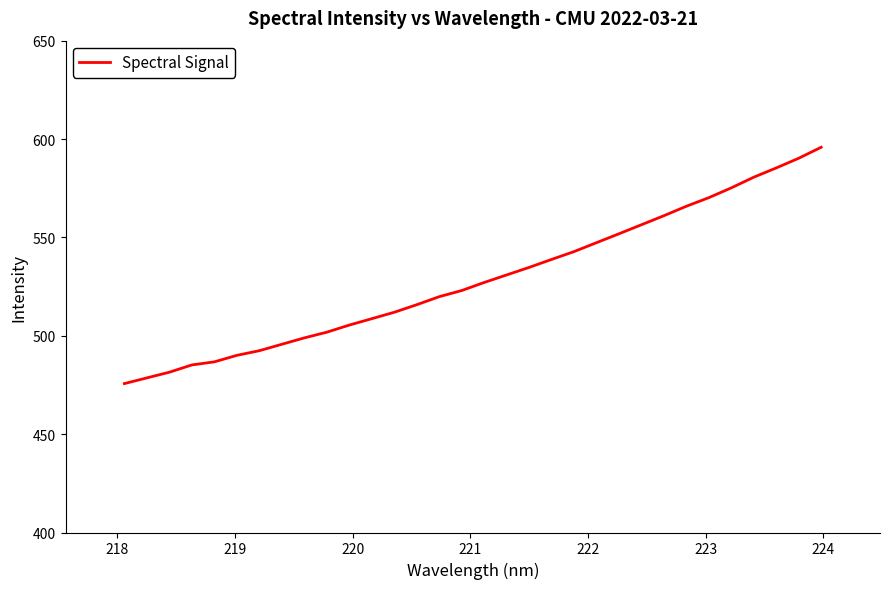

What is the minimum value shown in the chart?

475.7